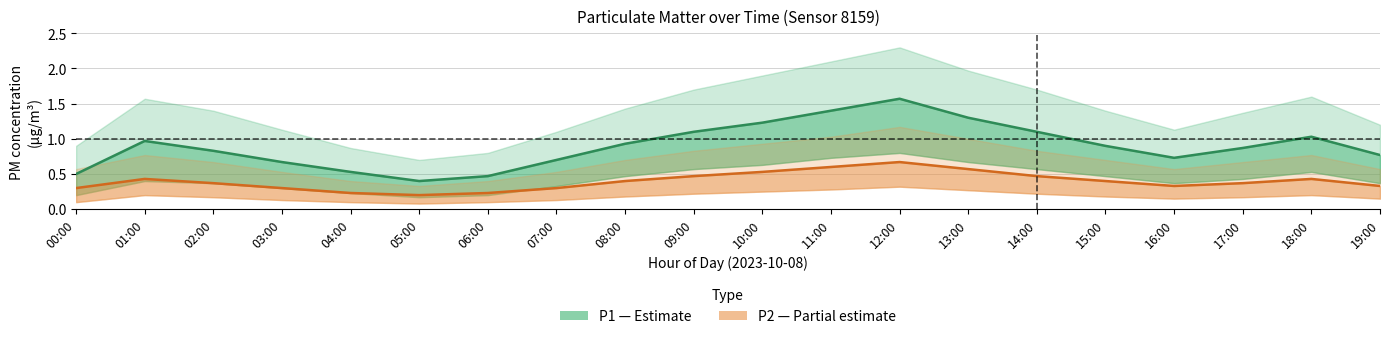

What is the sum of all P1 (PM10) values?

18.0